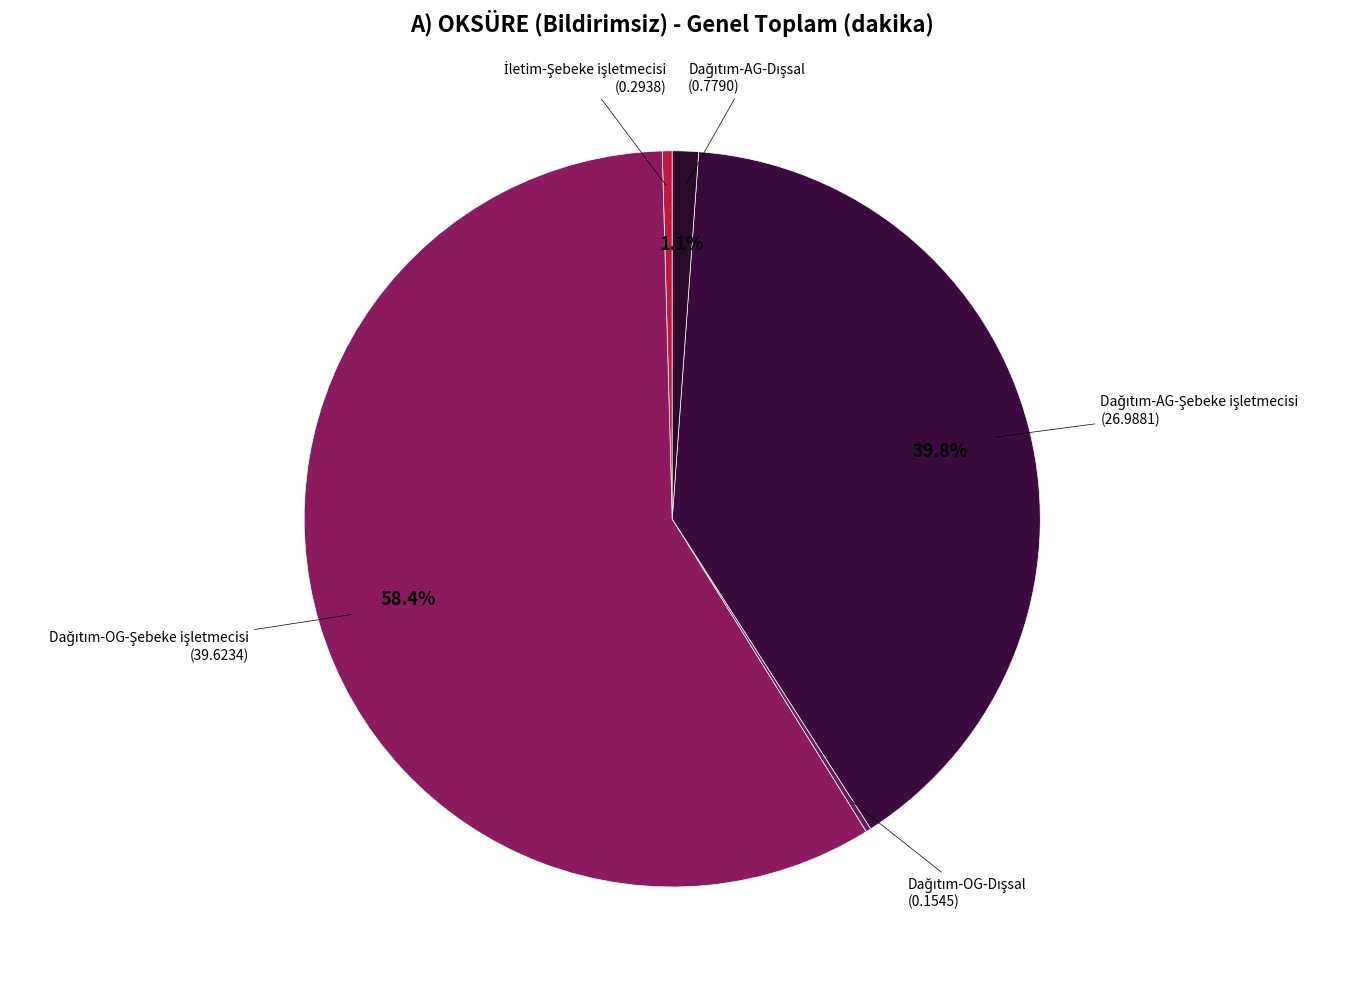

Does any single category account for the majority?

Yes